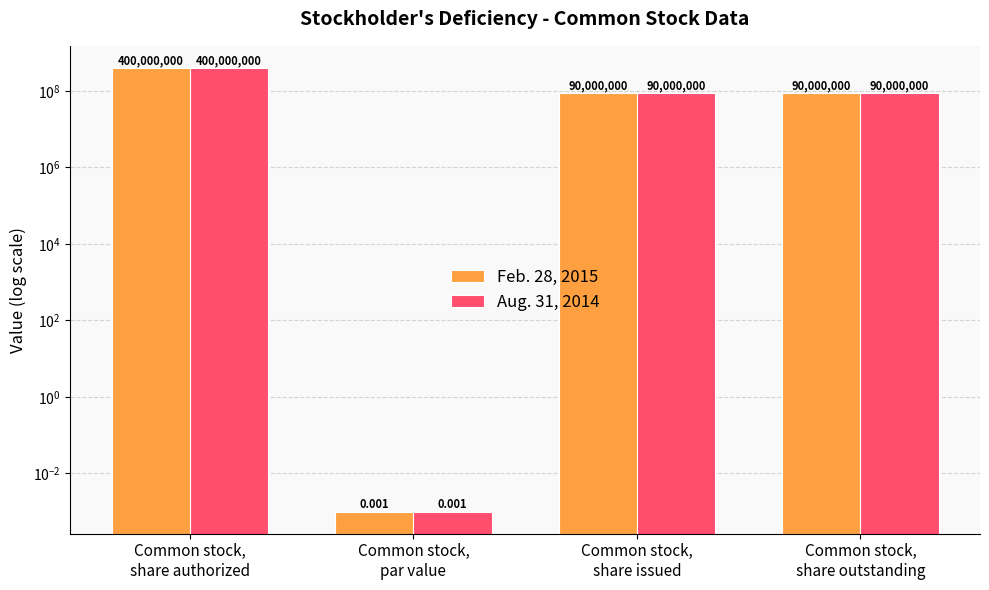

What is the difference between the second highest and minimum values in the Feb. 28, 2015 series?

90000000.0